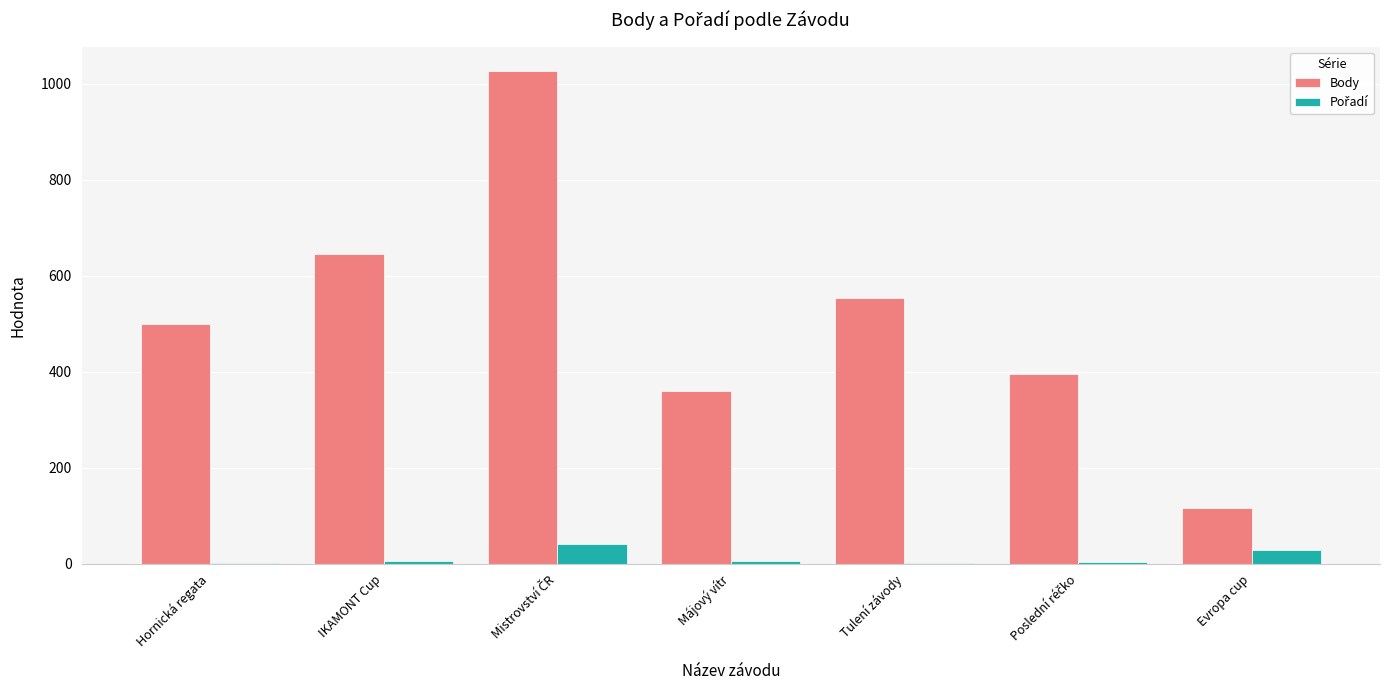

Between IKAMONT Cup and Májový vítr, which series saw the biggest shift?

Body